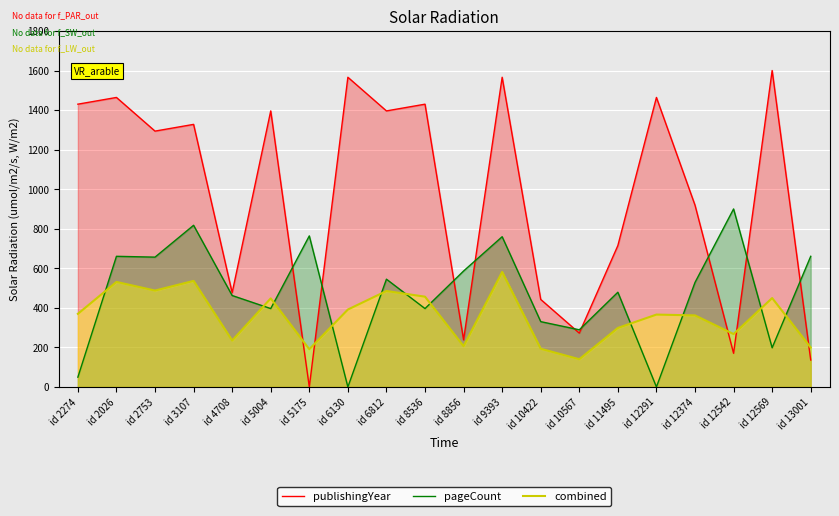

Where does the combined series first go above 369?

id 2274